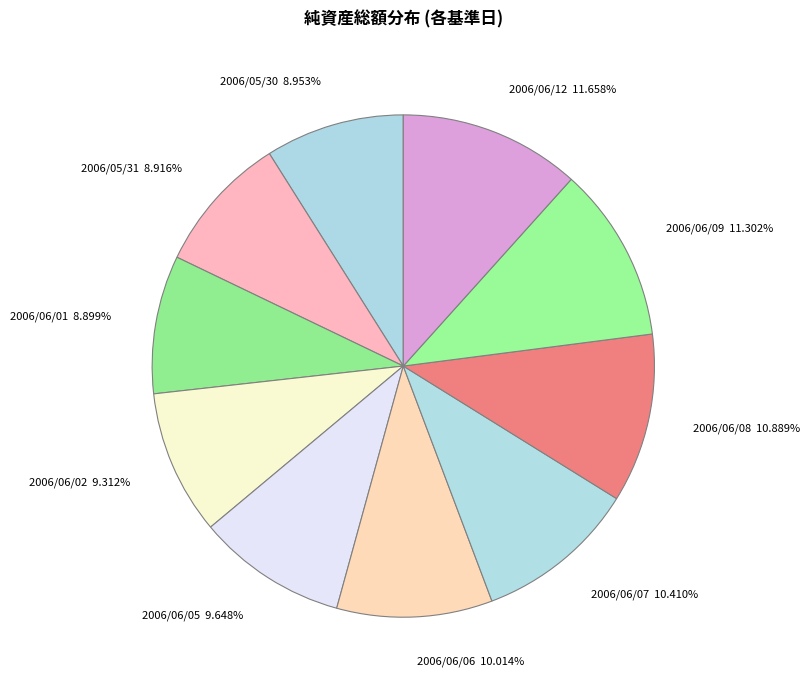

Combined, do 2006/06/12 and 2006/06/07 account for over 50%?

No